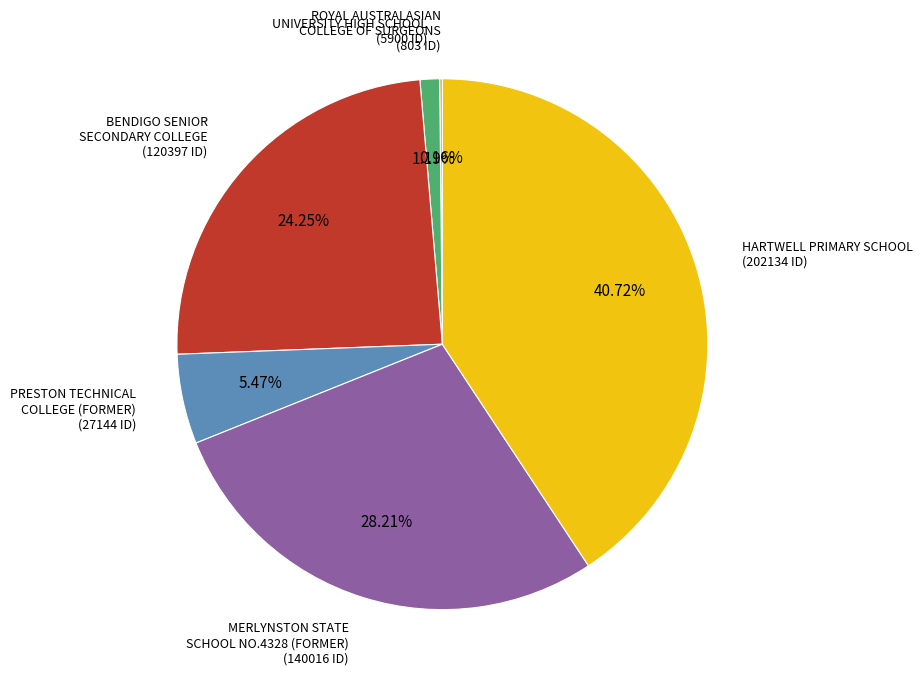

Does HARTWELL PRIMARY SCHOOL account for over 50% of the chart?

No